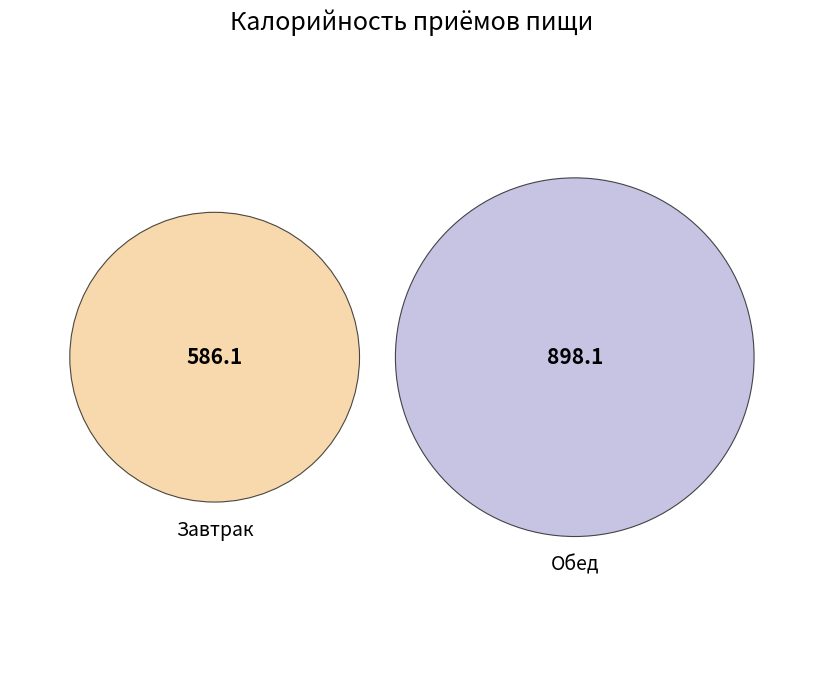

What percentage do Обед and Завтрак together represent?

100.0%